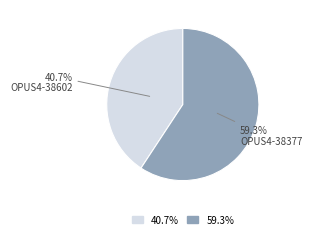

How many segments does this pie chart have?

2